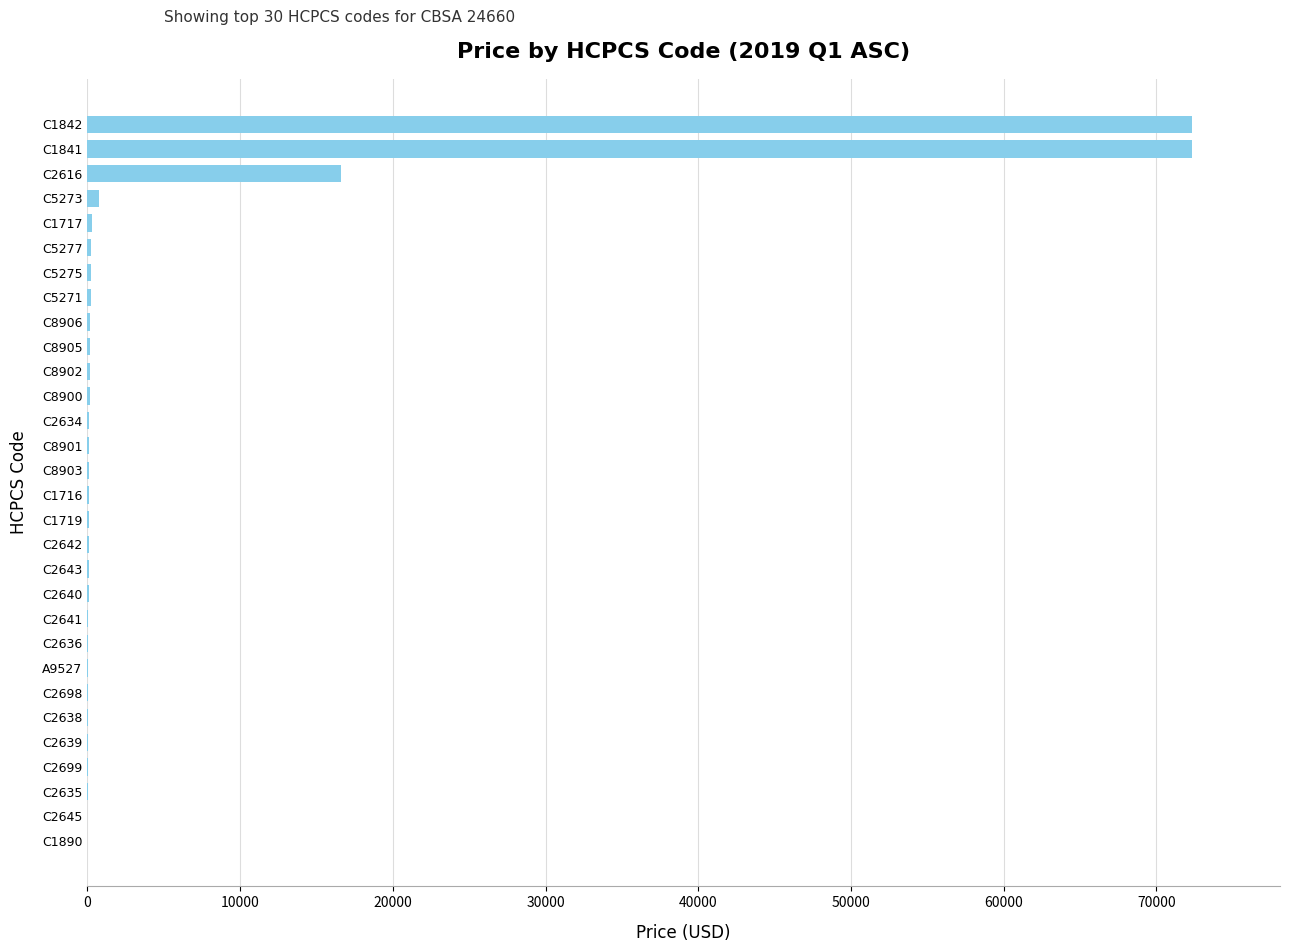

What is the maximum value shown in the chart?

72308.1